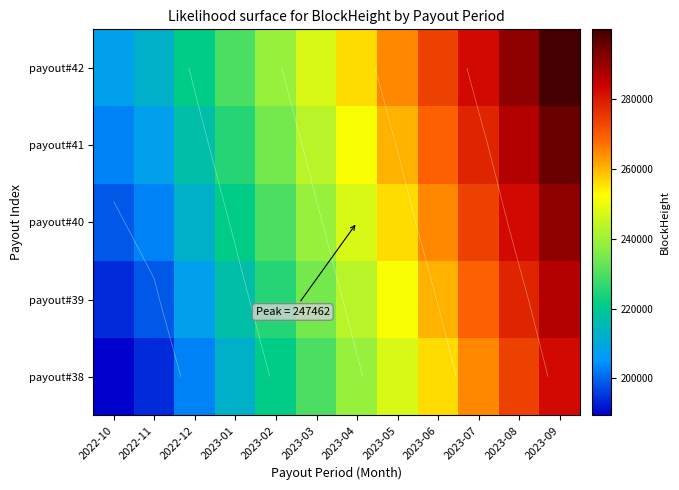

How many categories are shown in the chart?

12